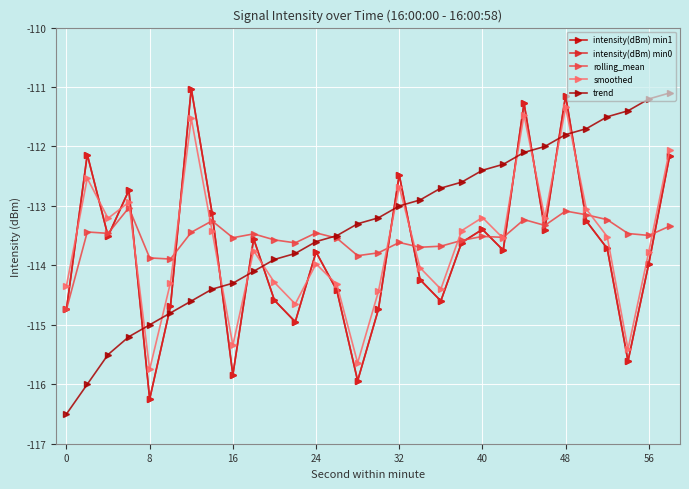

Is this an area chart (filled region under the line)?

No